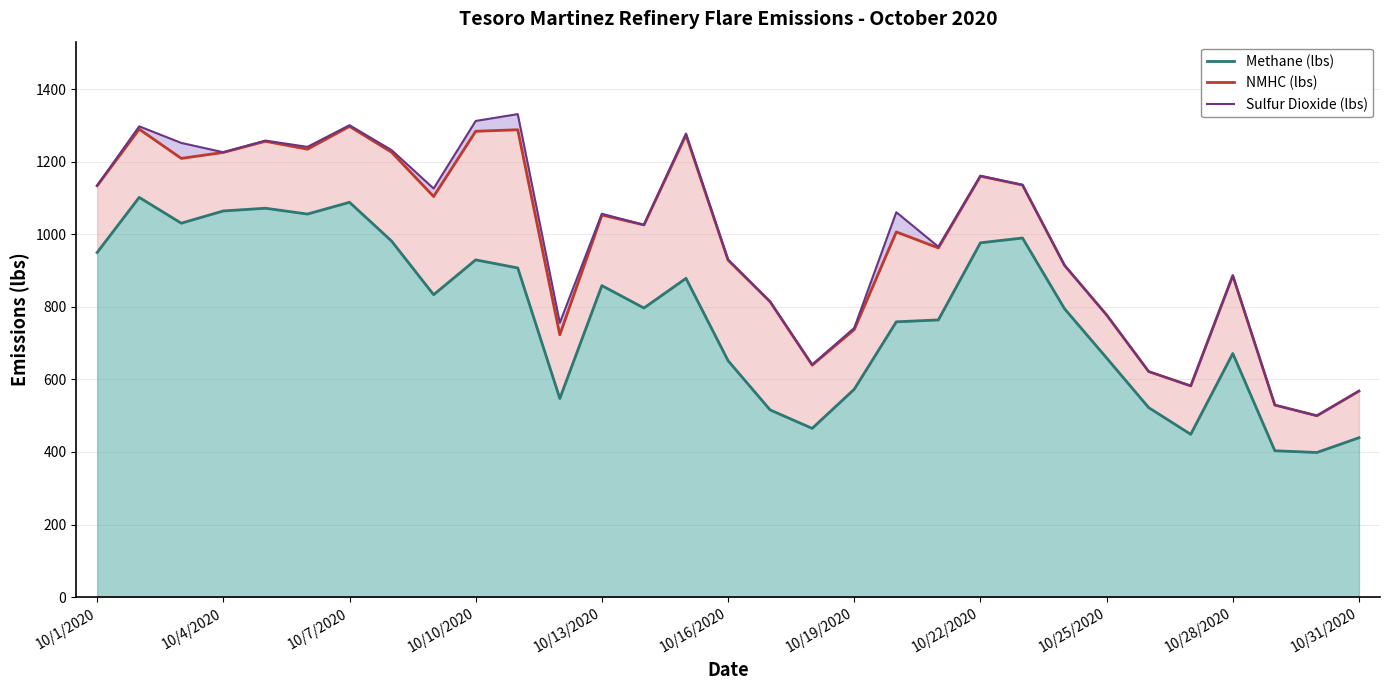

True or false: Methane (lbs) and NMHC (lbs) intersect in this chart.

False